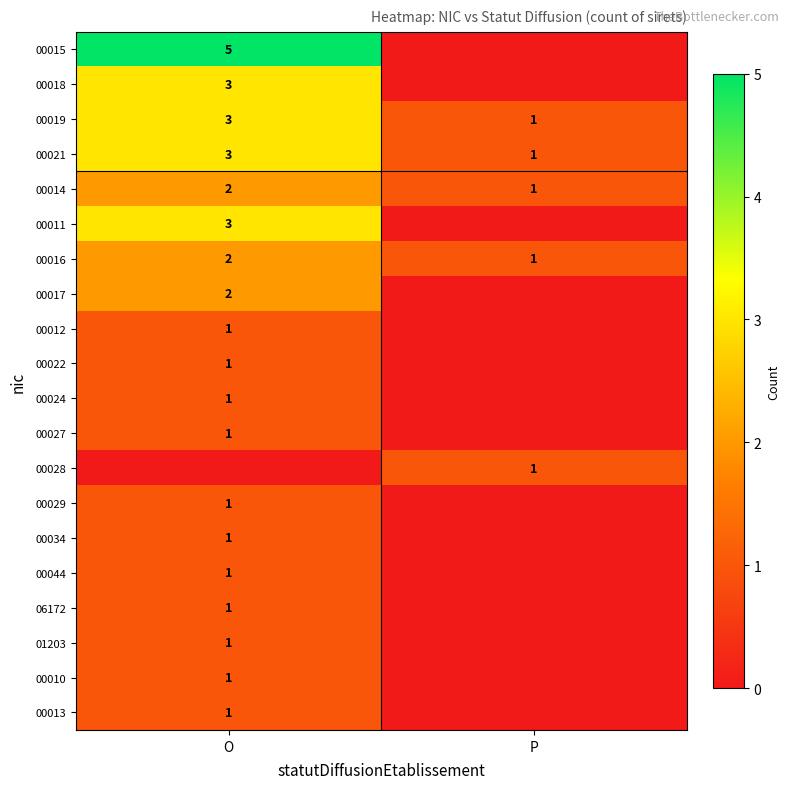

What is the total value across all series at O?

34